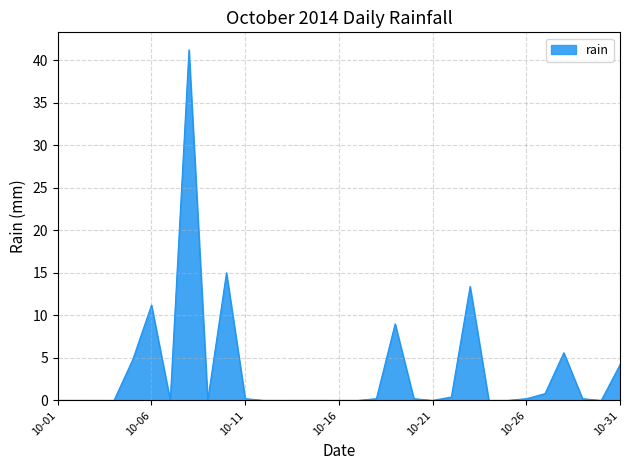

What is the difference between the maximum and minimum values?

41.2